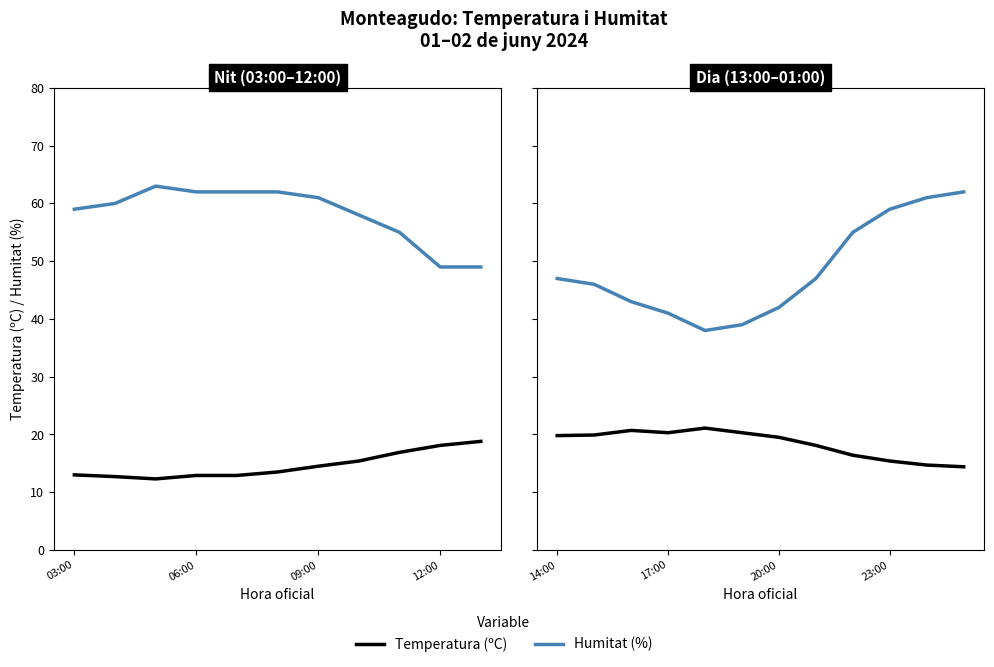

Which series has the widest spread of values?

Humitat (%)